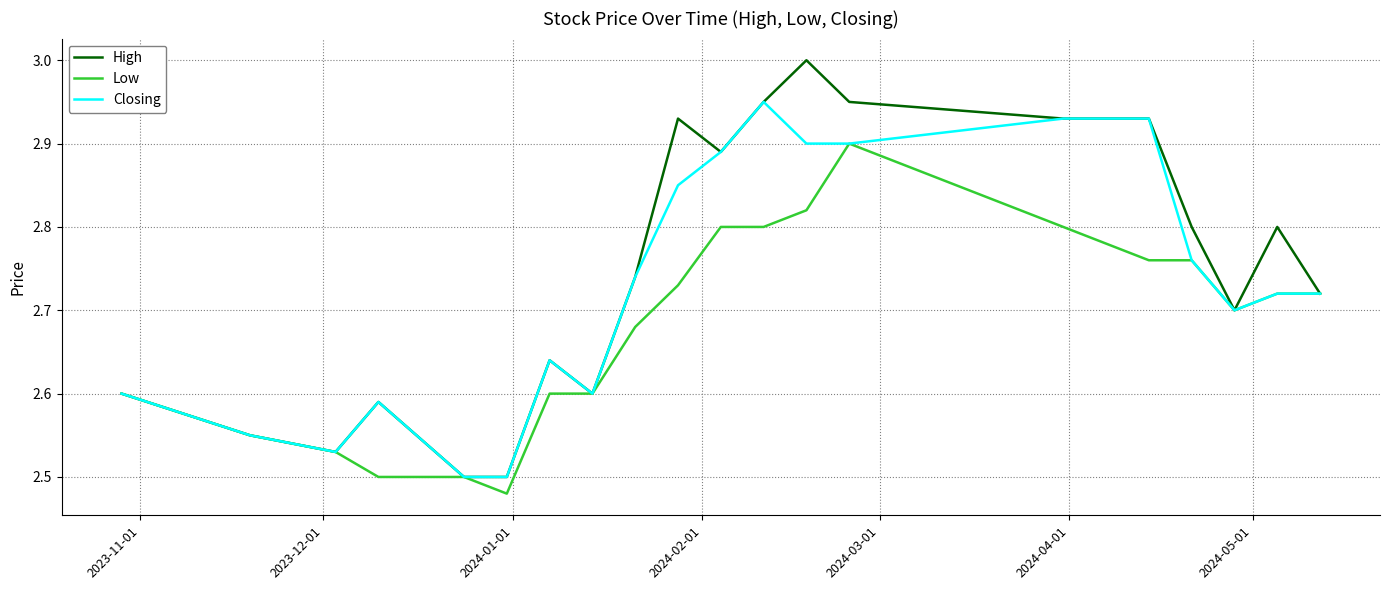

Which series has the widest spread of values?

High